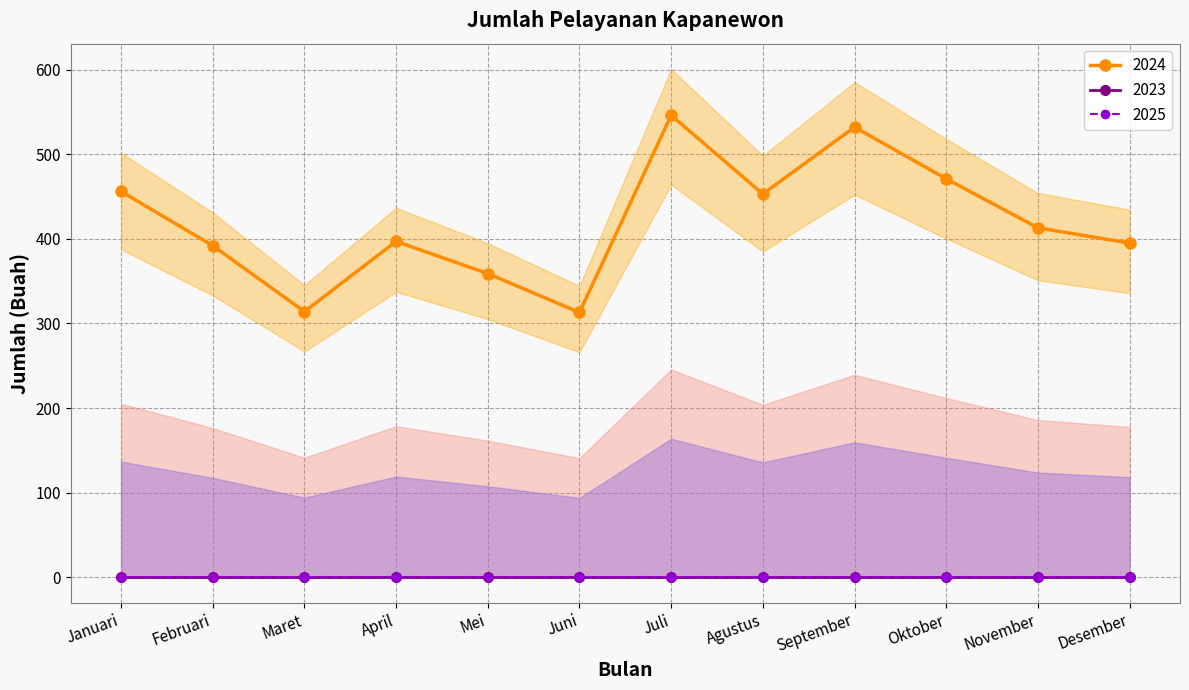

What is the total value across all series at Juni?

313